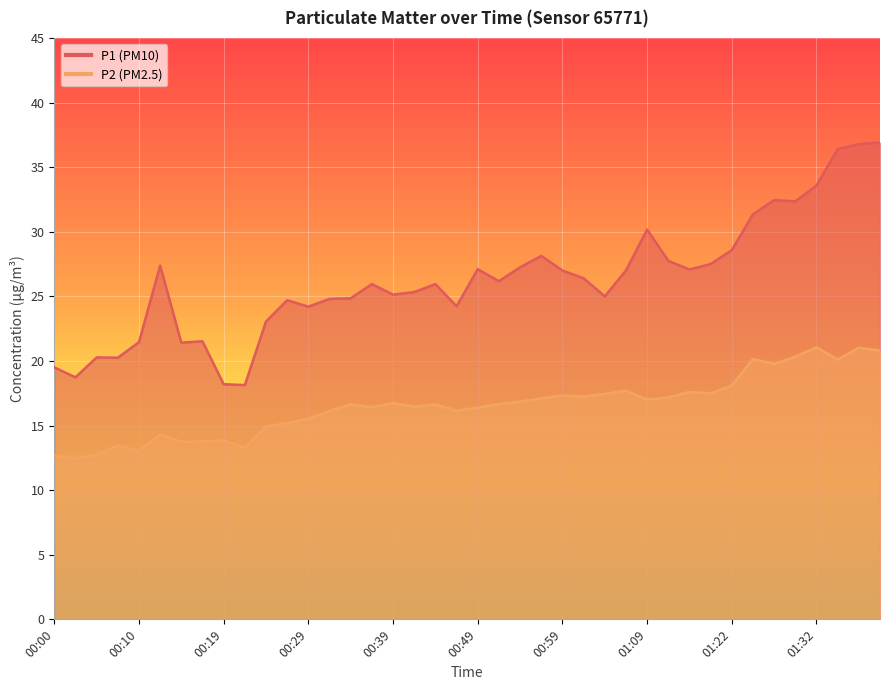

In P1, how many points are higher than both neighbors (excluding endpoints)?

10